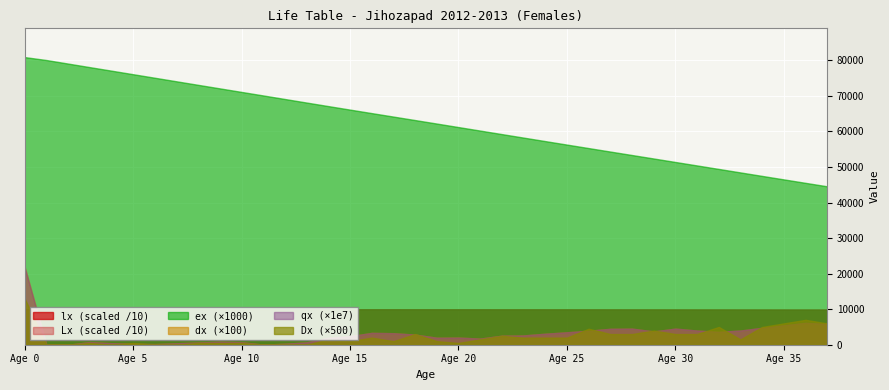

How many lines are shown in the chart?

6